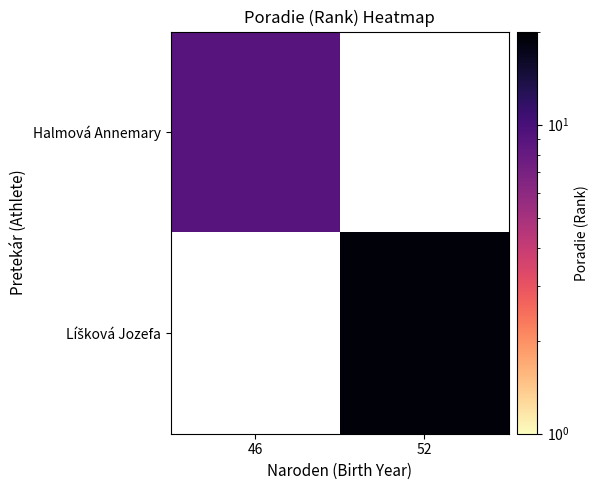

Rank the series at 52 from lowest to highest value.

Halmová Annemary, Líšková Jozefa